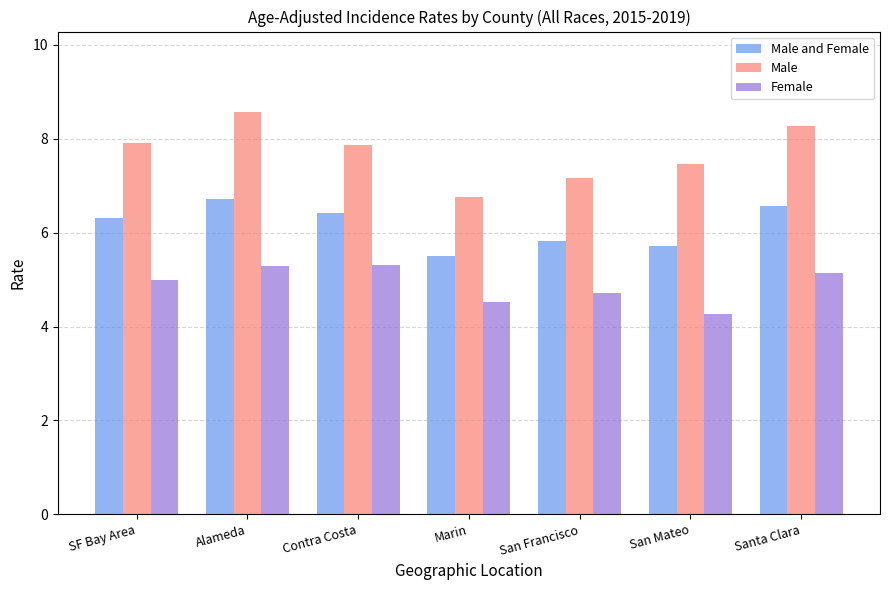

Is the value of Male and Female at Santa Clara greater than the value of Female at San Mateo?

Yes